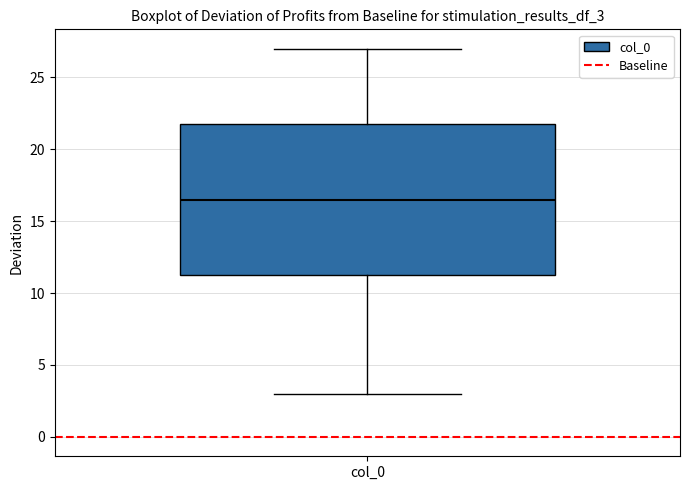

Where is the lower edge of the box for col_0 on the y-axis? The values are not printed on the chart, so give them approximately, as read against the axis.

11.5